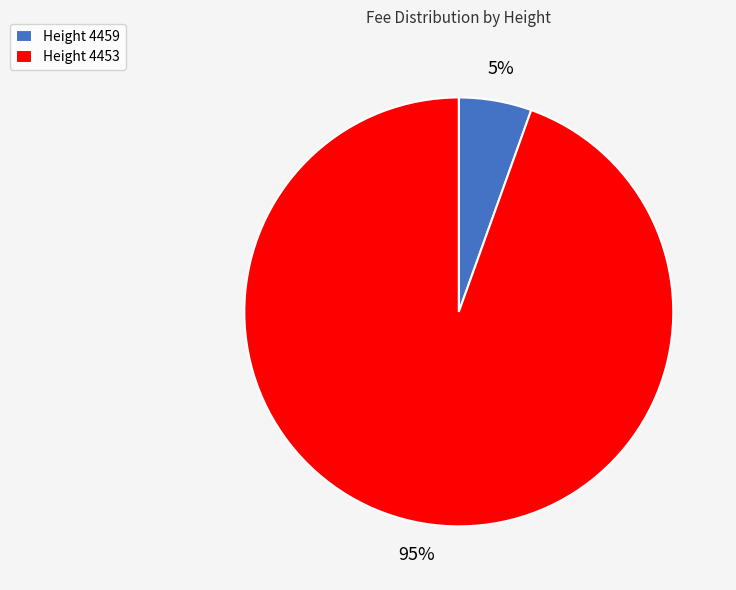

Count the number of slices in the pie.

2